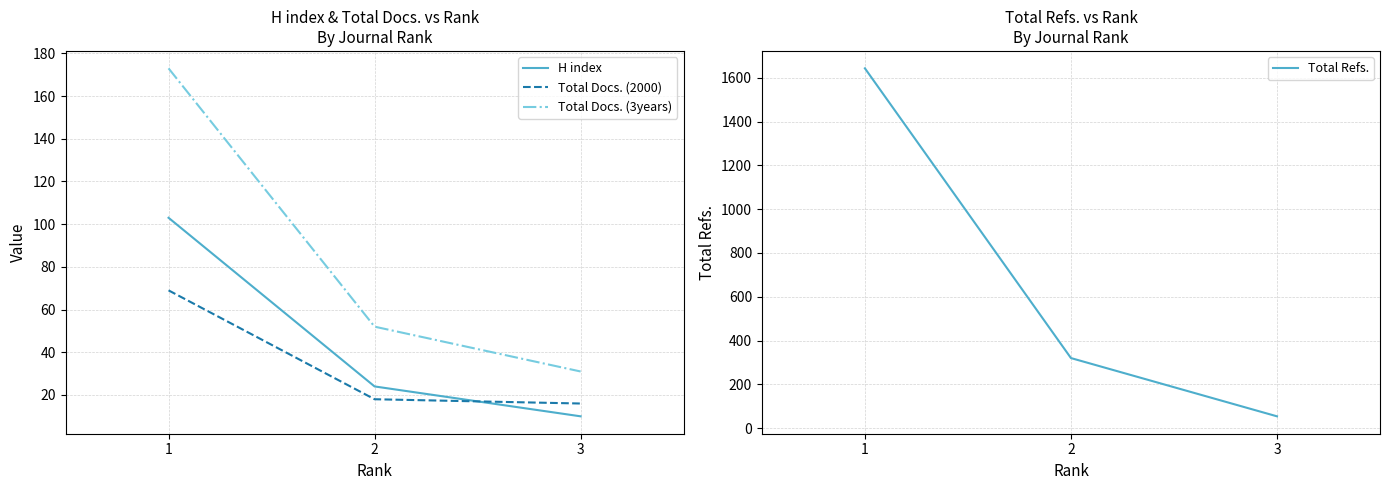

Is this an area chart (filled region under the line)?

No